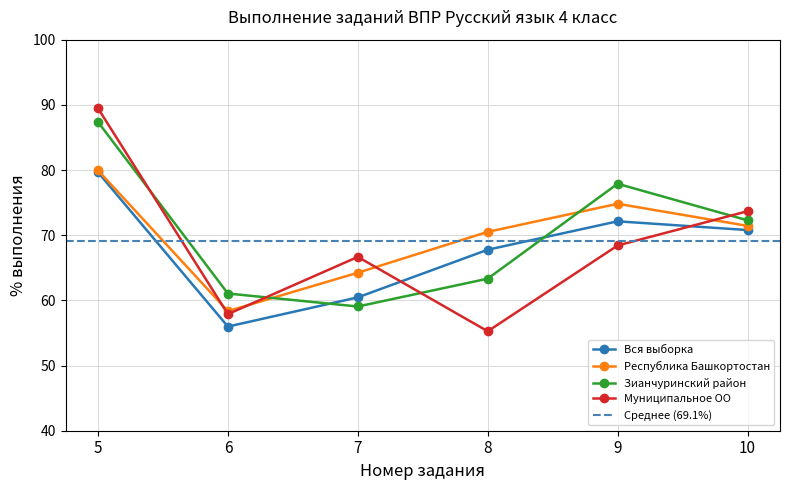

Reading left to right, list all the values displayed in this chart.

Вся выборка: 5=79.7	6=56.0	7=60.5	8=67.8	9=72.1	10=70.8
Республика Башкортостан: 5=80.0	6=58.4	7=64.2	8=70.5	9=74.8	10=71.4
Зианчуринский район: 5=87.4	6=61.0	7=59.1	8=63.3	9=77.9	10=72.3
Муниципальное ОО: 5=89.5	6=57.9	7=66.7	8=55.3	9=68.4	10=73.7